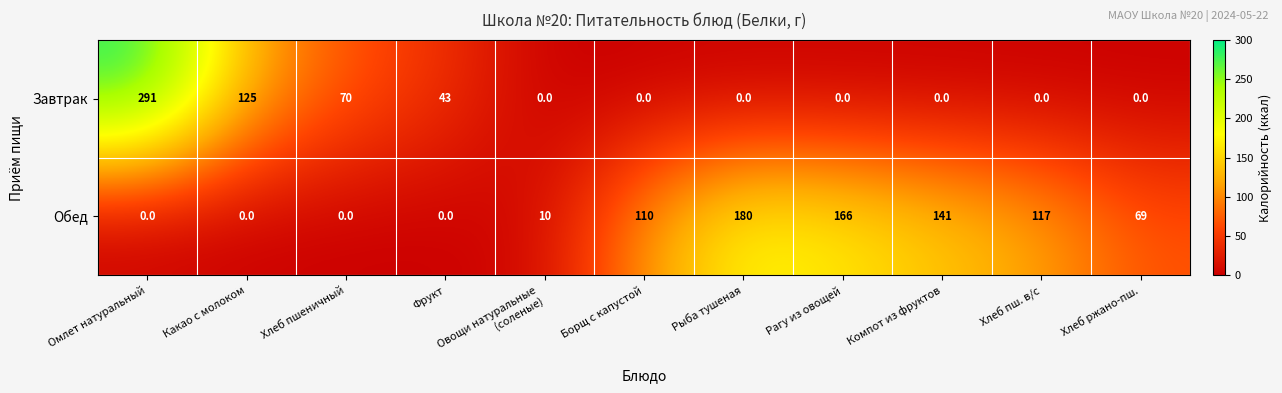

How many distinct data groups are displayed?

2